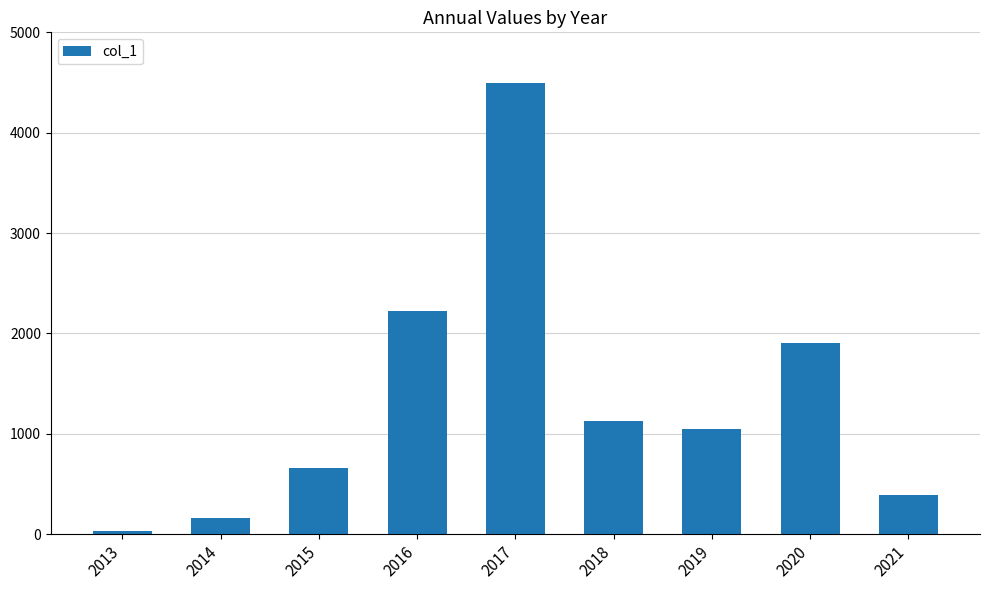

Rank the categories by value from lowest to highest.

2013, 2014, 2021, 2015, 2019, 2018, 2020, 2016, 2017